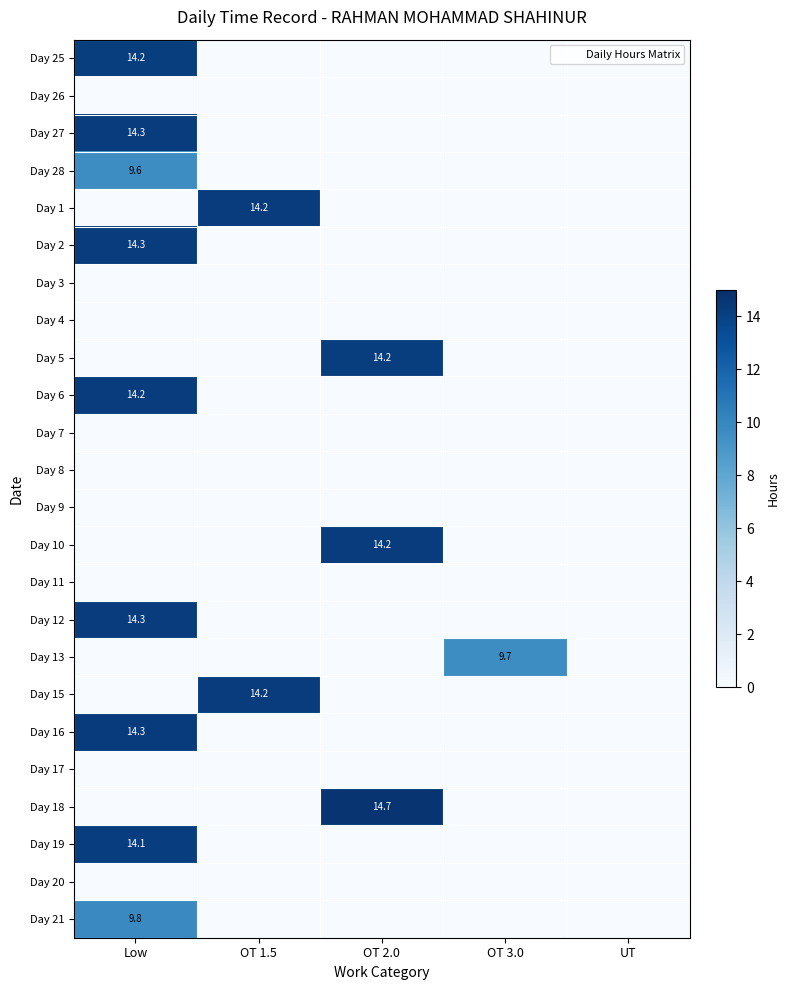

How many data points in Day 21 are above 0?

1